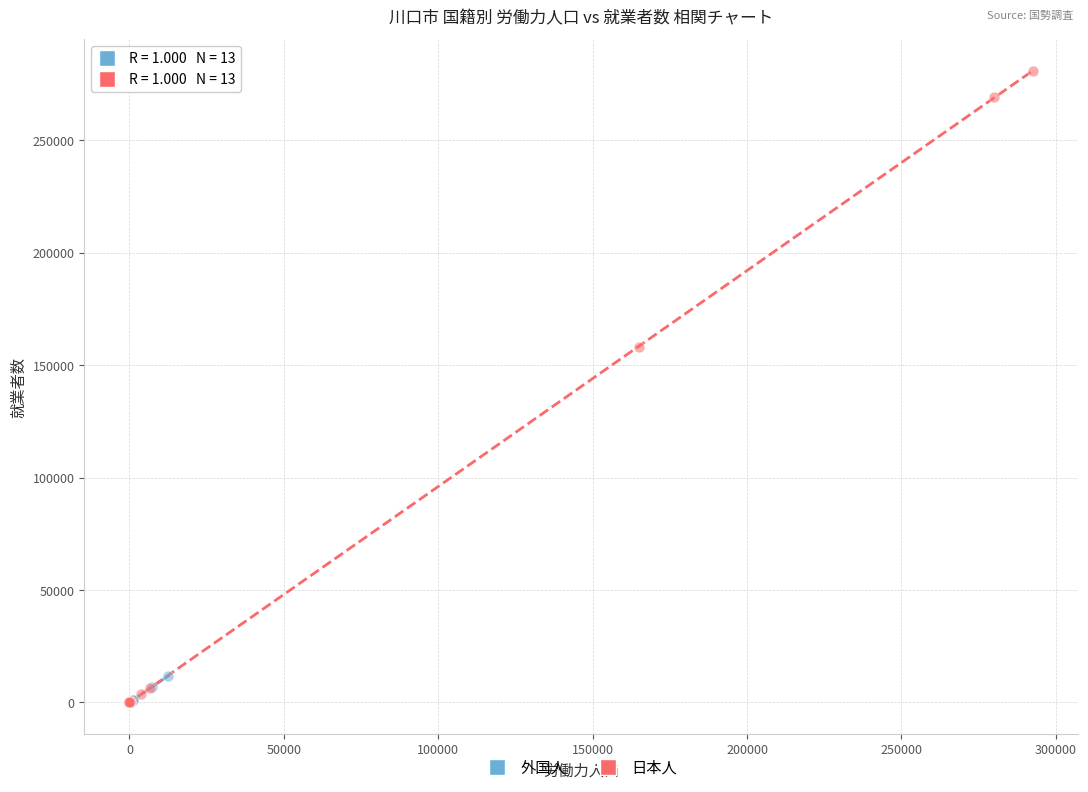

Which series has the largest Y range (max minus min)?

日本人